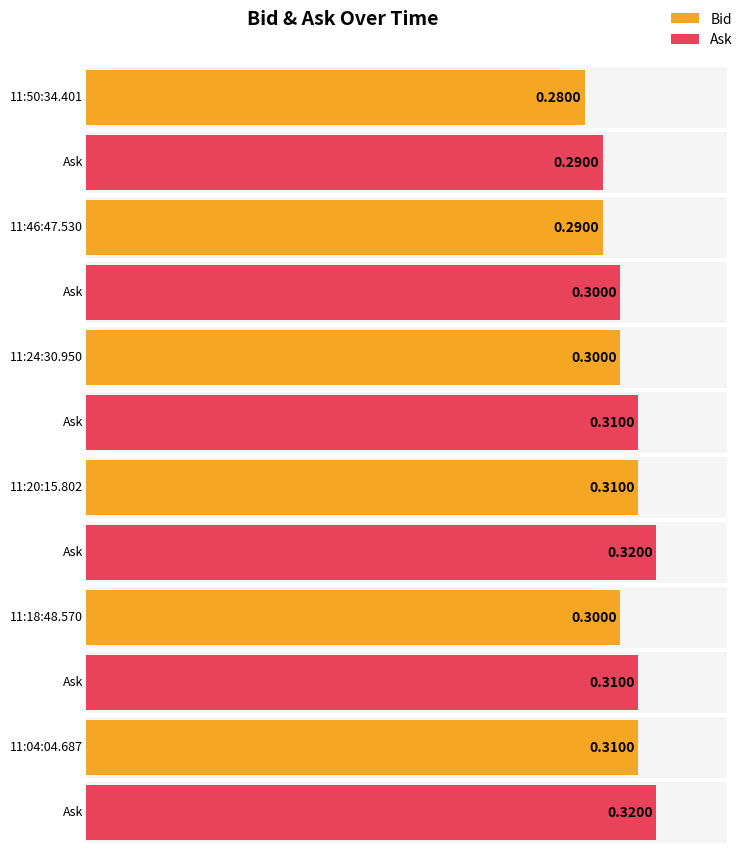

What is the average value of the Ask series?

0.3